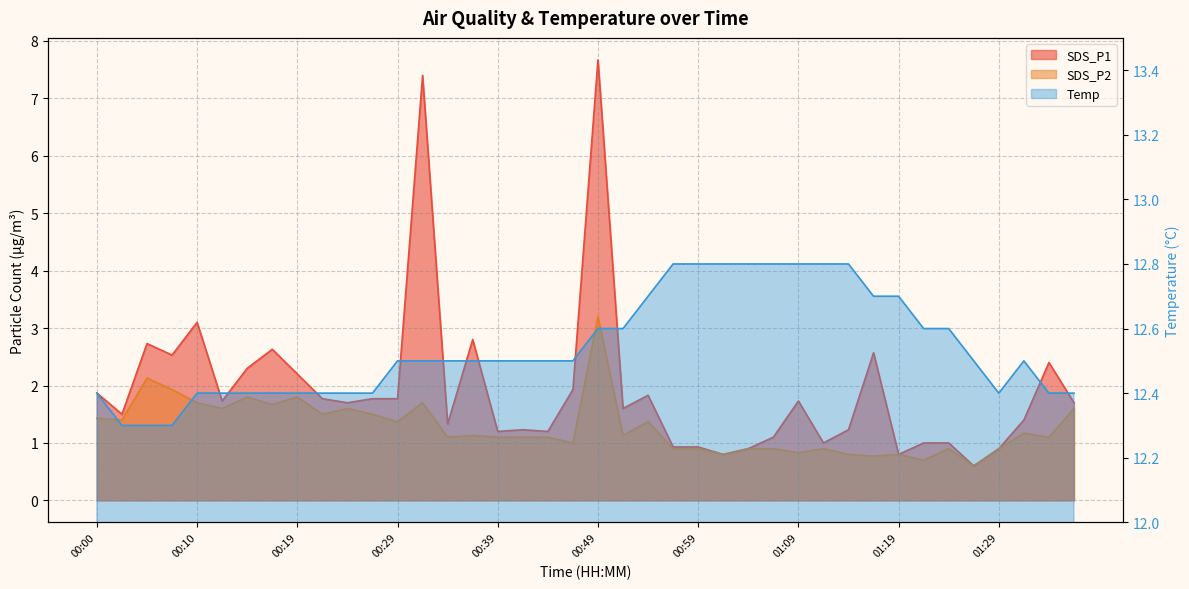

Reading left to right, what are all the values shown in this chart?

SDS_P1: 00:00=1.9	00:02=1.5	00:05=2.7	00:07=2.5	00:10=3.1	00:12=1.7	00:14=2.3	00:17=2.6	00:19=2.2	00:22=1.8	00:24=1.7	00:27=1.8	00:29=1.8	00:32=7.4	00:34=1.3	00:37=2.8	00:39=1.2	00:41=1.2	00:44=1.2	00:46=1.9	00:49=7.7	00:51=1.6	00:54=1.8	00:56=0.9	00:59=0.9	01:01=0.8	01:04=0.9	01:06=1.1	01:09=1.7	01:11=1.0	01:14=1.2	01:16=2.6	01:19=0.8	01:21=1.0	01:24=1.0	01:26=0.6	01:29=0.9	01:31=1.4	01:34=2.4	01:36=1.7
SDS_P2: 00:00=1.4	00:02=1.4	00:05=2.1	00:07=1.9	00:10=1.7	00:12=1.6	00:14=1.8	00:17=1.7	00:19=1.8	00:22=1.5	00:24=1.6	00:27=1.5	00:29=1.4	00:32=1.7	00:34=1.1	00:37=1.1	00:39=1.1	00:41=1.1	00:44=1.1	00:46=1.0	00:49=3.2	00:51=1.1	00:54=1.4	00:56=0.9	00:59=0.9	01:01=0.8	01:04=0.9	01:06=0.9	01:09=0.8	01:11=0.9	01:14=0.8	01:16=0.8	01:19=0.8	01:21=0.7	01:24=0.9	01:26=0.6	01:29=0.9	01:31=1.2	01:34=1.1	01:36=1.6
Temp: 00:00=12.4	00:02=12.3	00:05=12.3	00:07=12.3	00:10=12.4	00:12=12.4	00:14=12.4	00:17=12.4	00:19=12.4	00:22=12.4	00:24=12.4	00:27=12.4	00:29=12.5	00:32=12.5	00:34=12.5	00:37=12.5	00:39=12.5	00:41=12.5	00:44=12.5	00:46=12.5	00:49=12.6	00:51=12.6	00:54=12.7	00:56=12.8	00:59=12.8	01:01=12.8	01:04=12.8	01:06=12.8	01:09=12.8	01:11=12.8	01:14=12.8	01:16=12.7	01:19=12.7	01:21=12.6	01:24=12.6	01:26=12.5	01:29=12.4	01:31=12.5	01:34=12.4	01:36=12.4